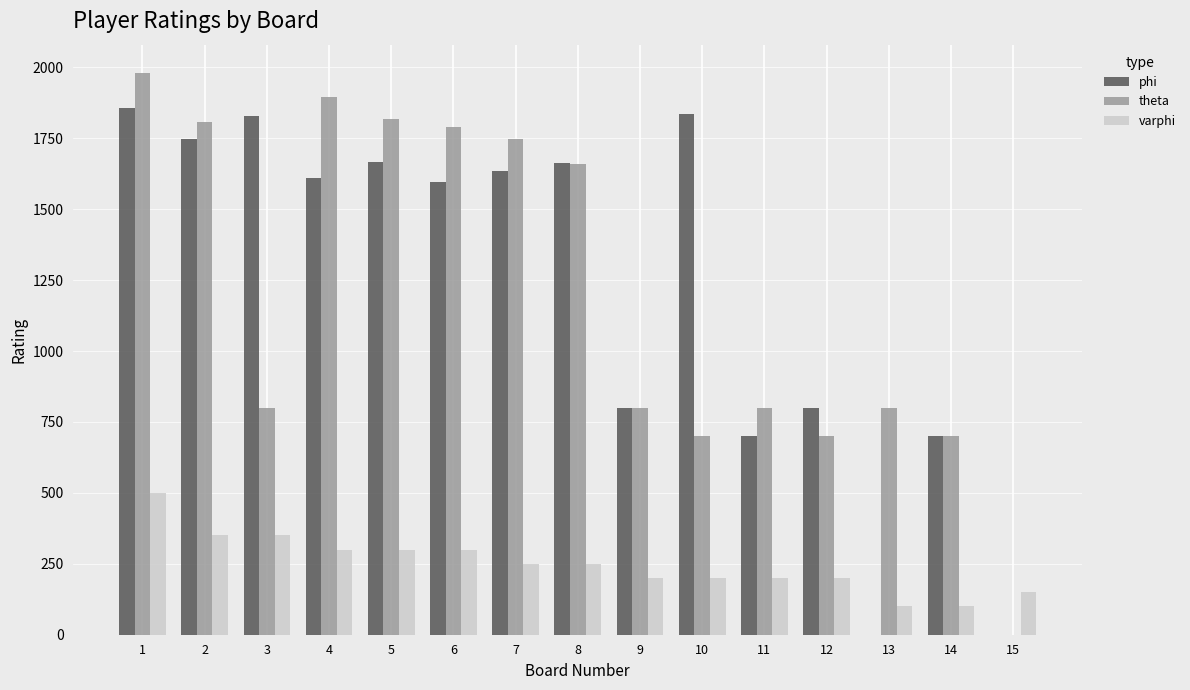

What is the highest value of the theta series?

1981